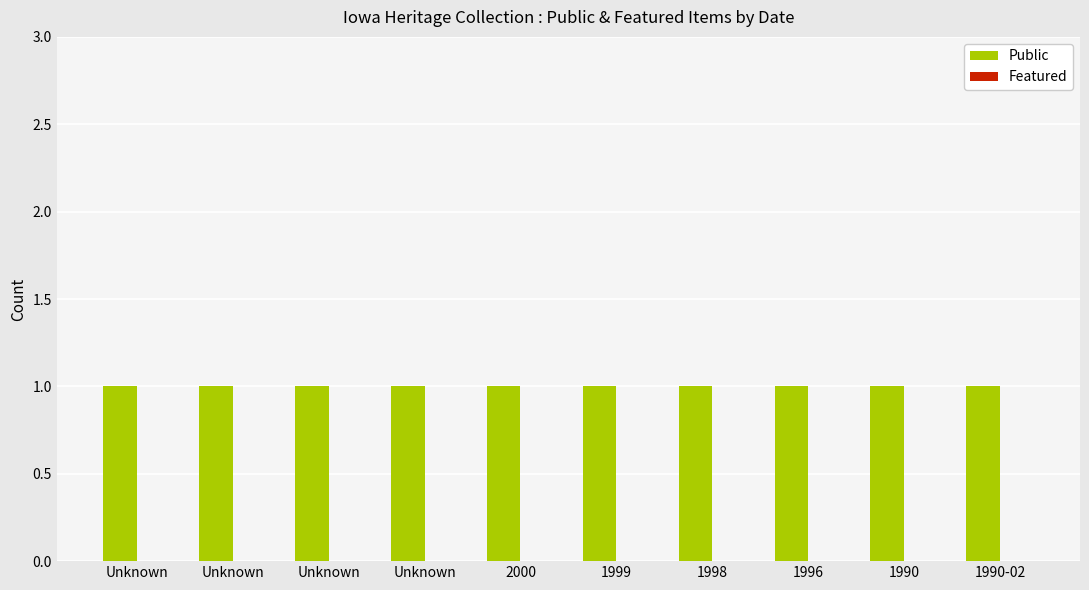

What is the sum of all Public values?

10